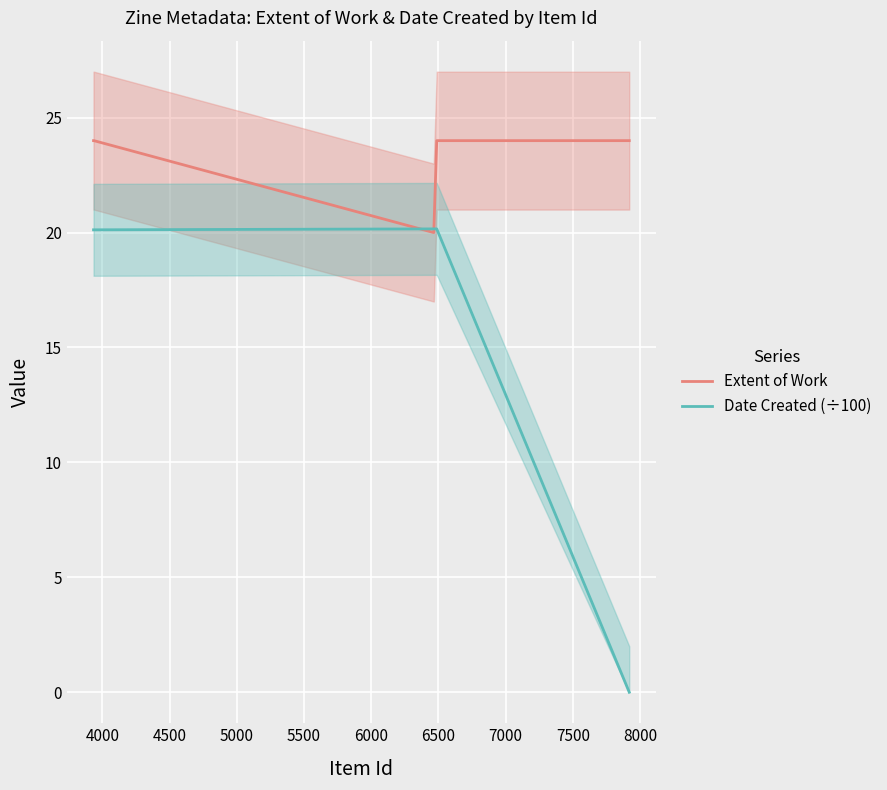

What are all the series names shown in the legend?

Extent of Work, Date Created (÷100)